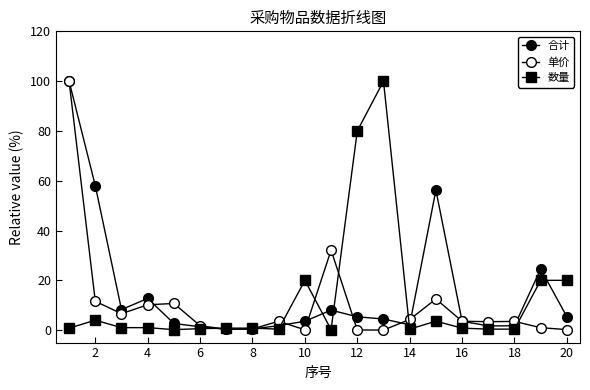

How many categories are shown in the chart?

20